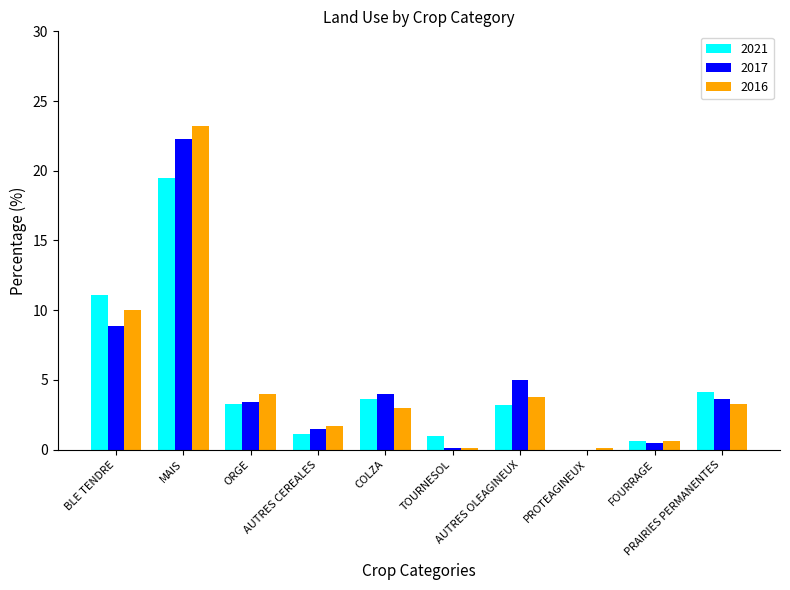

Which label corresponds to the largest value in the chart?

MAIS